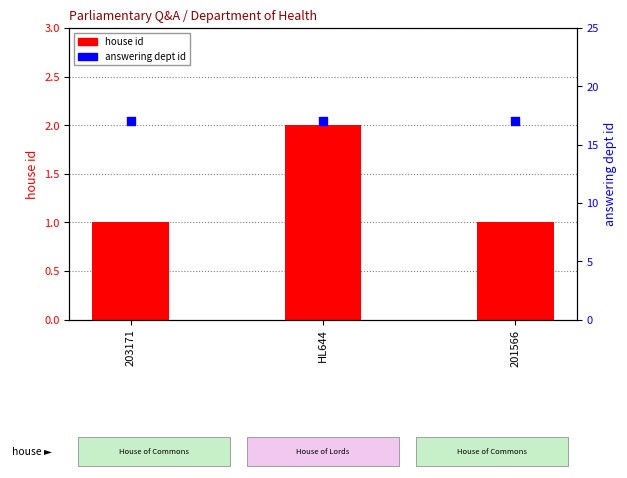

At how many categories does at least one series exceed 8?

3